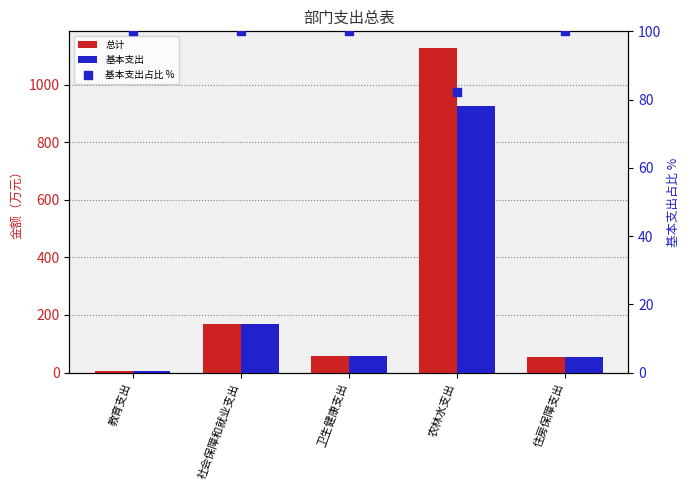

At which category is the sum across all series the highest?

农林水支出